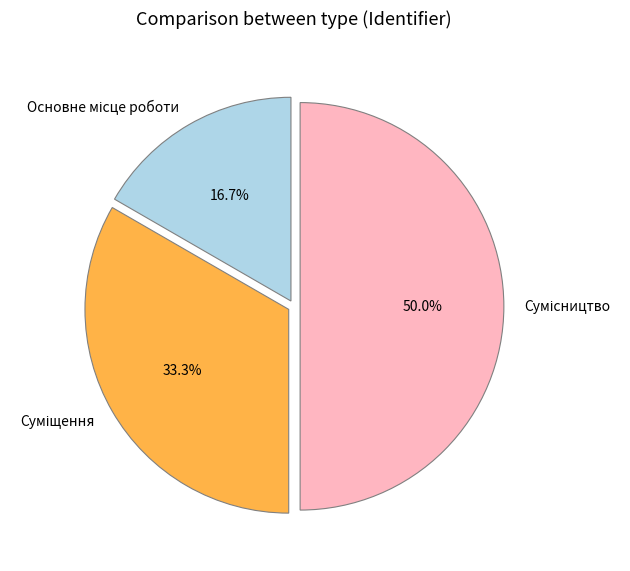

How much of the chart is everything except Основне місце роботи?

83.3%